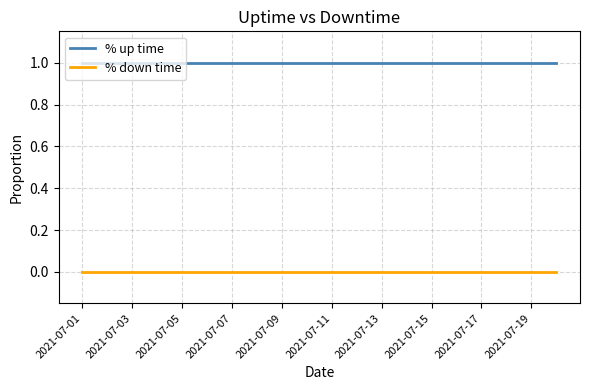

True or false: % down time and % up time cross at least once.

False